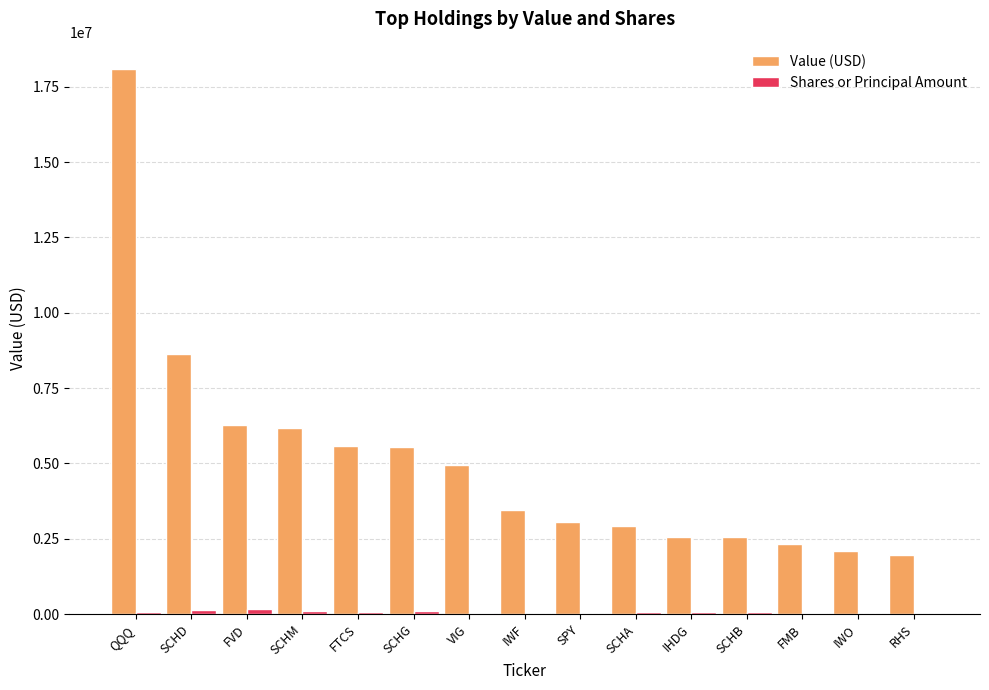

True or false: Value (USD) has a value of 5341552 at SPY.

False